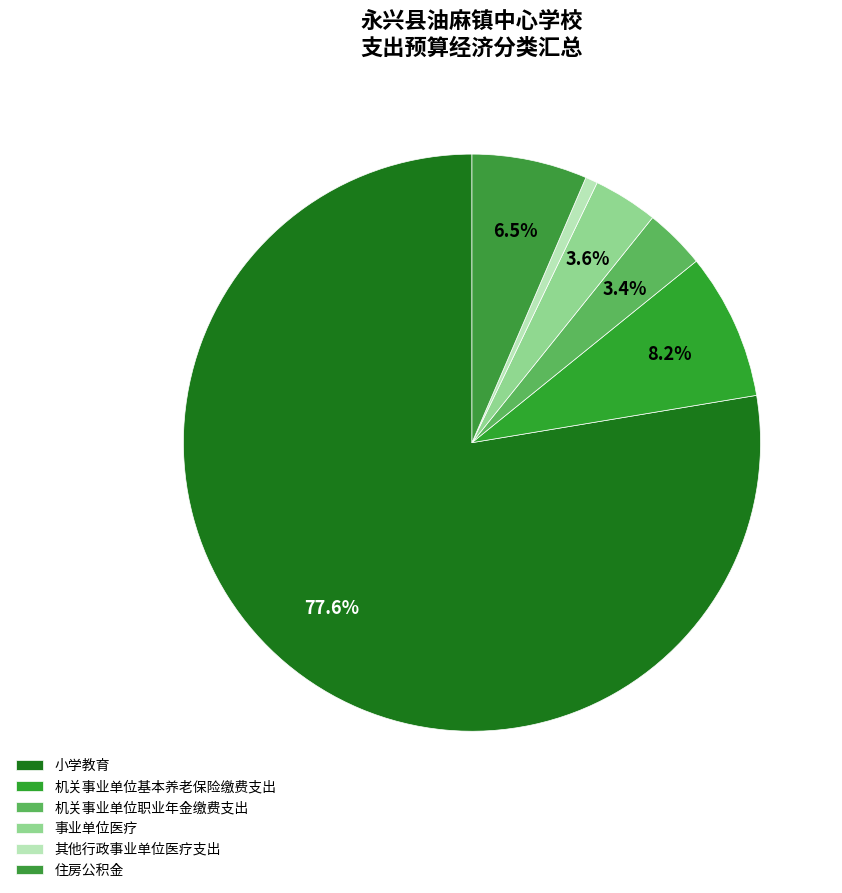

Which category accounts for the majority?

小学教育